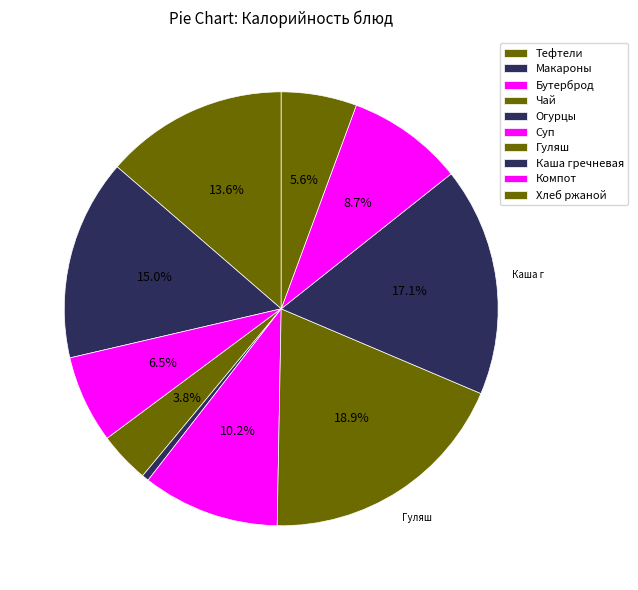

How many segments does this pie chart have?

10